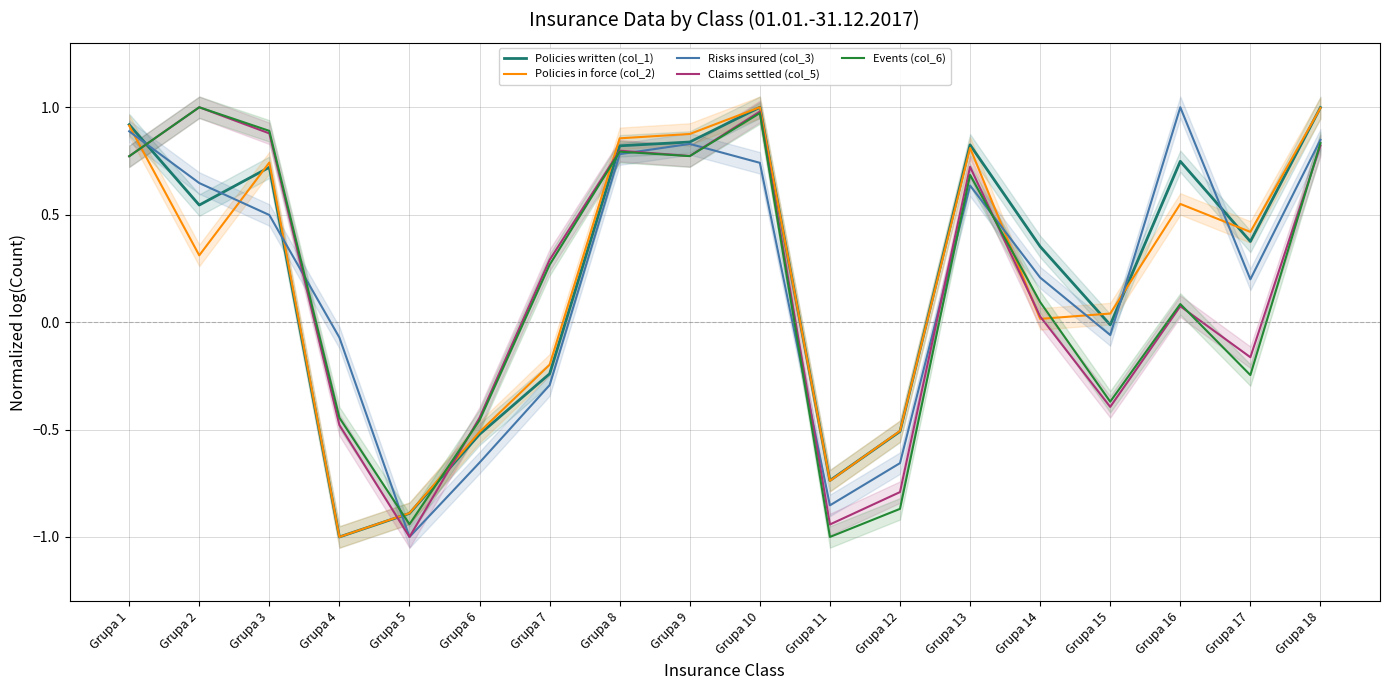

How many categories are shown in the chart?

18